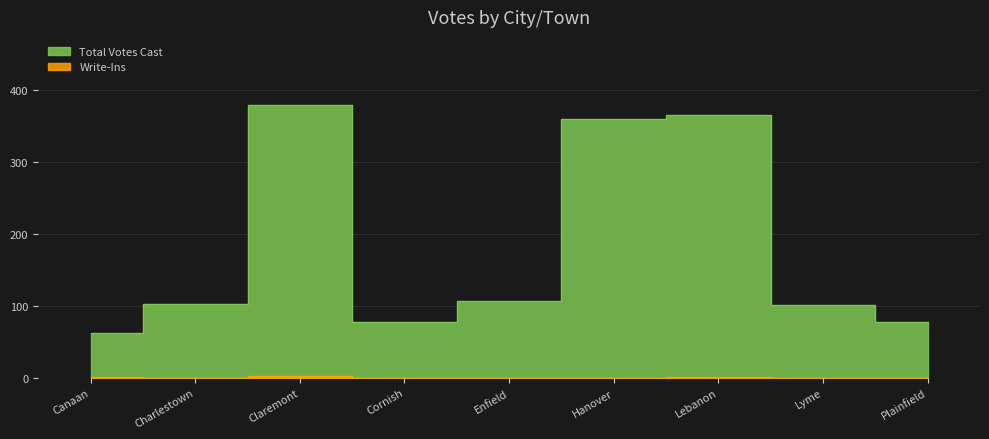

What is the label of the 2nd point from the right?

Lyme